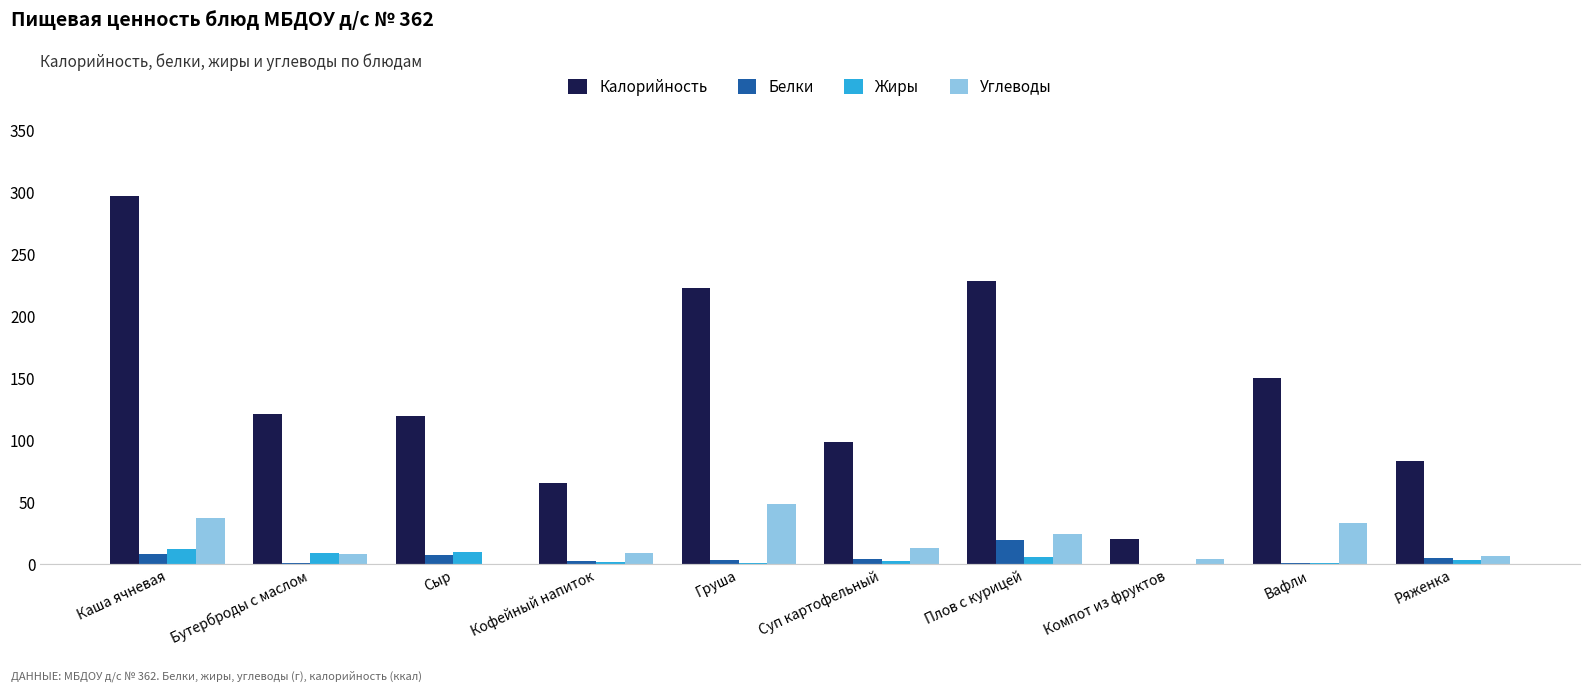

The value of Калорийность at Сыр is 80.6. True or false?

False